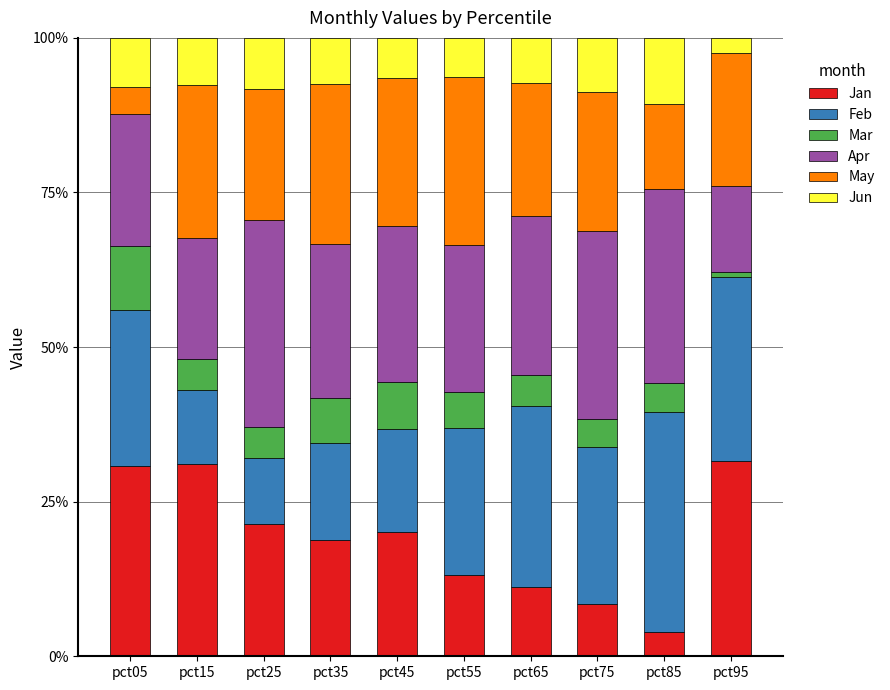

Does the chart contain any negative values?

No